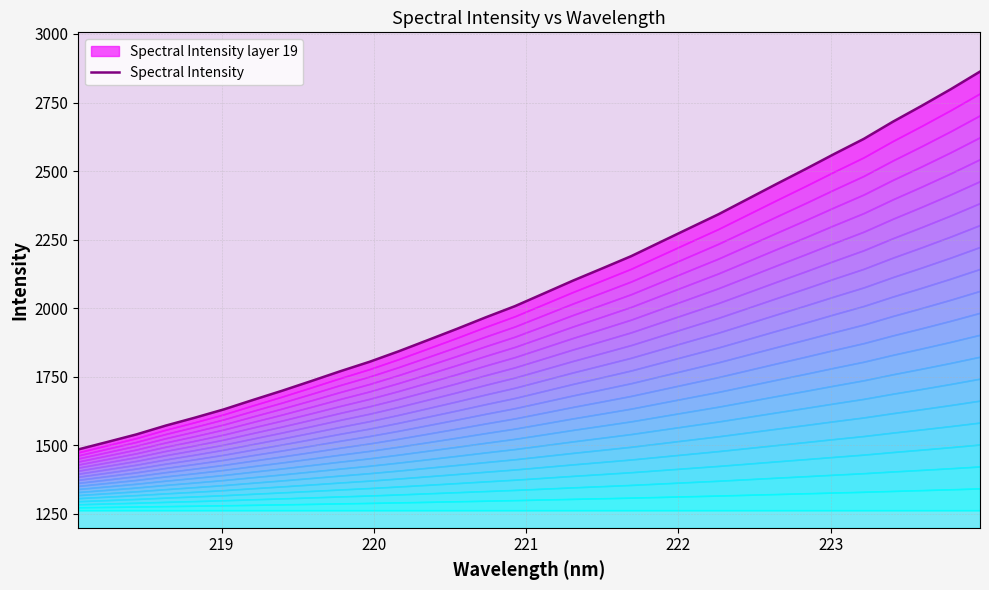

Does the chart have visible grid lines?

Yes